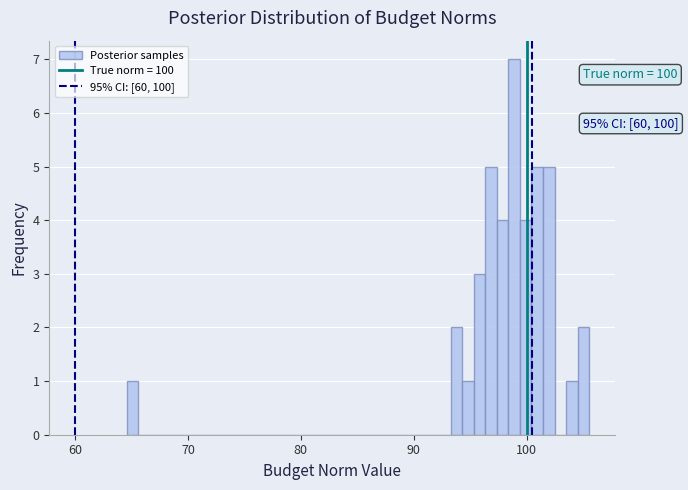

Around what value on the x-axis is the tallest bar? Give the approximate position of its centre, as read against the axis.

99